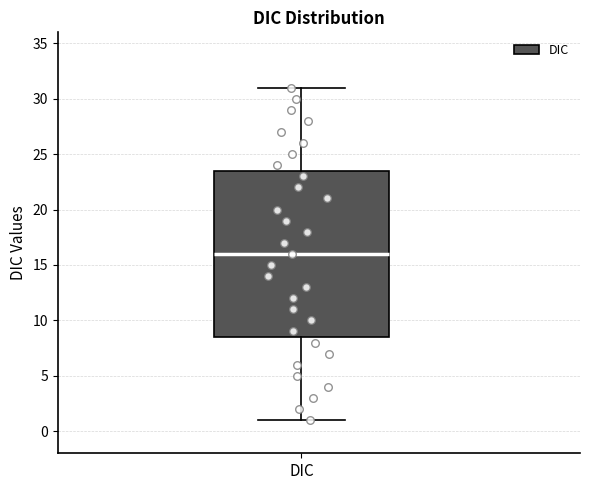

Read this box plot against the y-axis: the position of the median line, the range covered by the box, and the ends of both whiskers. The values are not printed on the chart, so give them approximately, as read against the axis.

median 16.0, box 8.5 to 23.5, whiskers 1.0 to 31.0